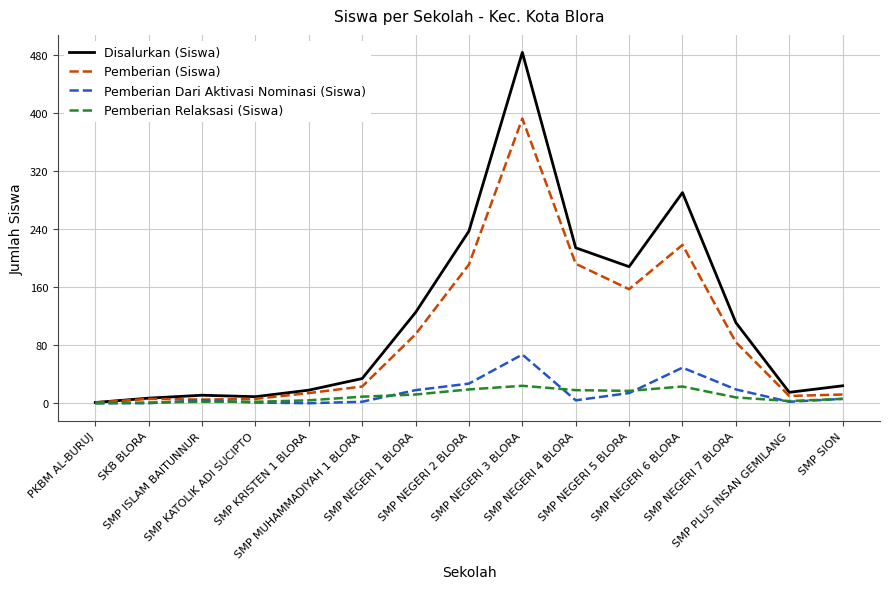

What is the sum of all Pemberian (Siswa) values?

1406